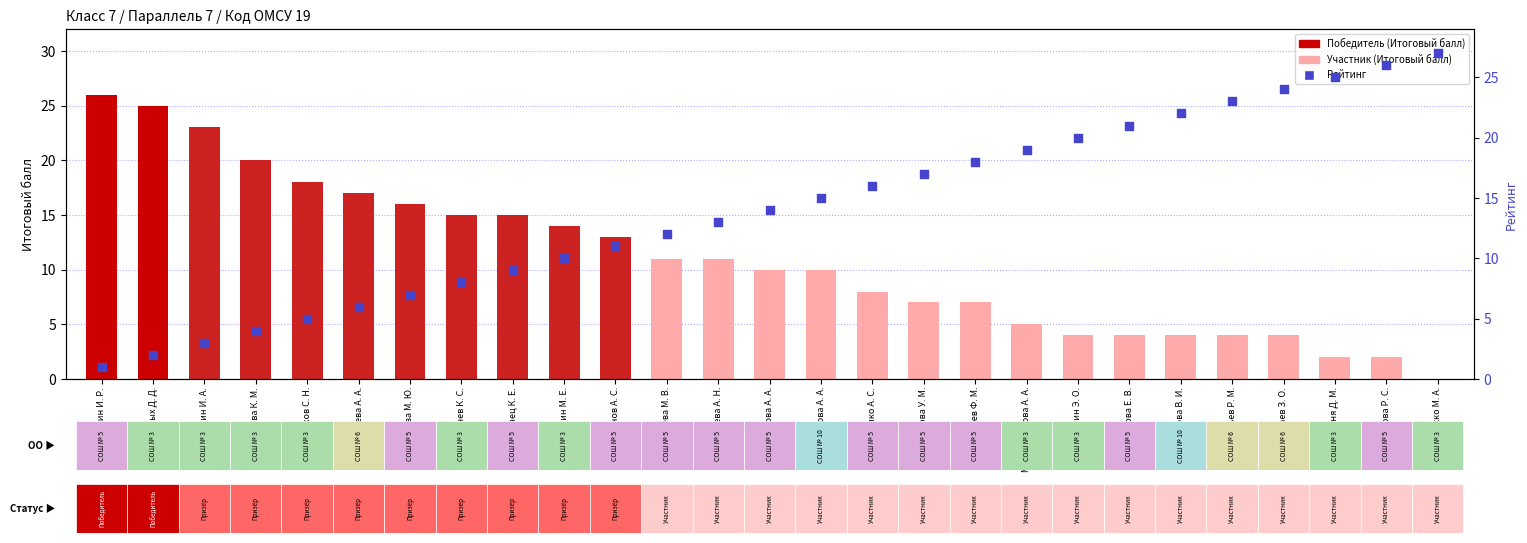

At how many categories does at least one series exceed 13?

24